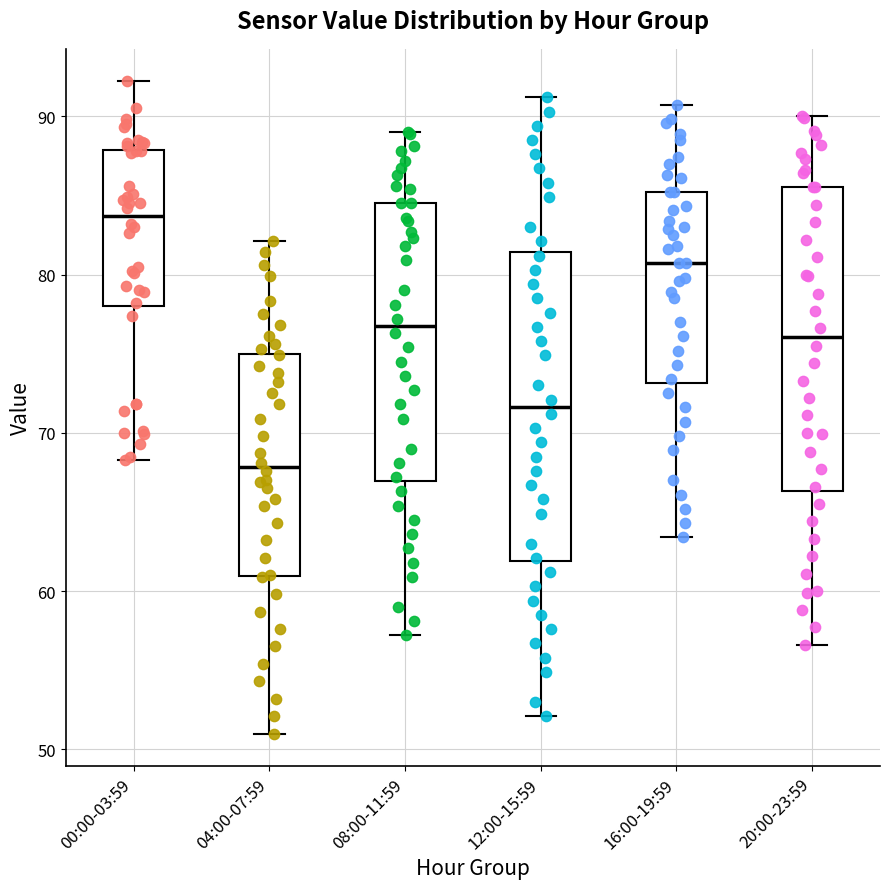

Where does the upper whisker of the box for 20:00-23:59 end on the y-axis? The values are not printed on the chart, so give them approximately, as read against the axis.

90